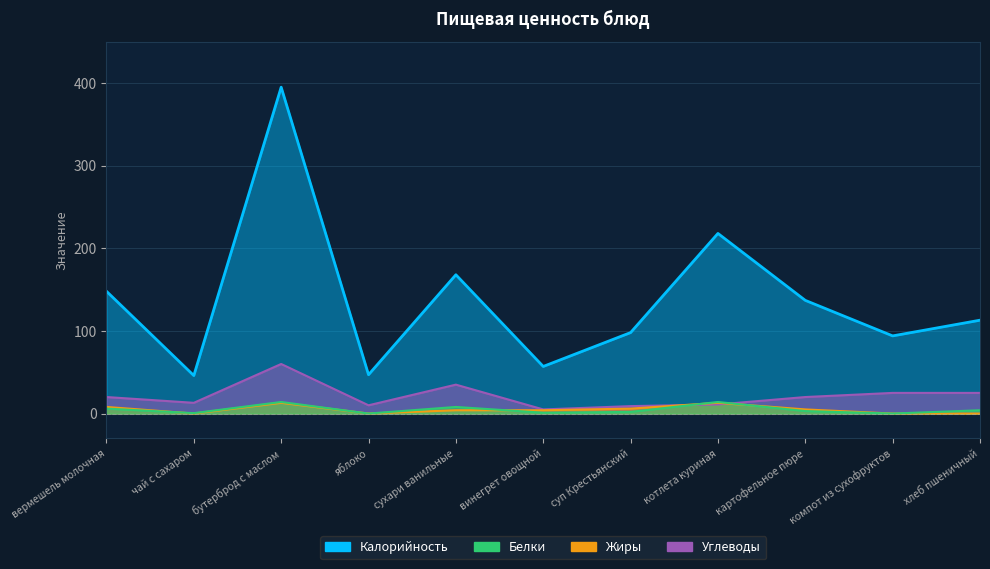

How many lines are shown in the chart?

4